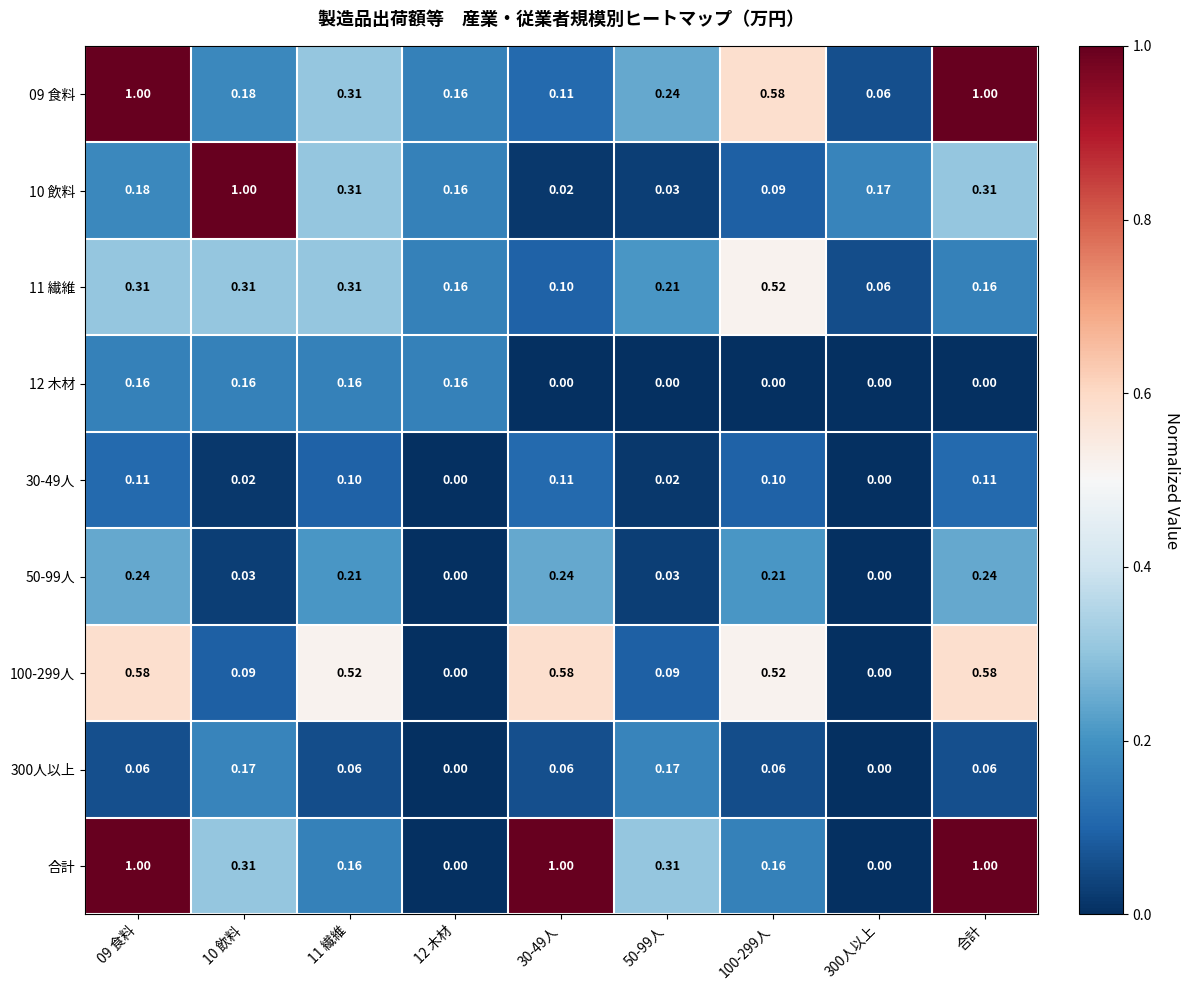

Which series has the widest spread of values?

合計